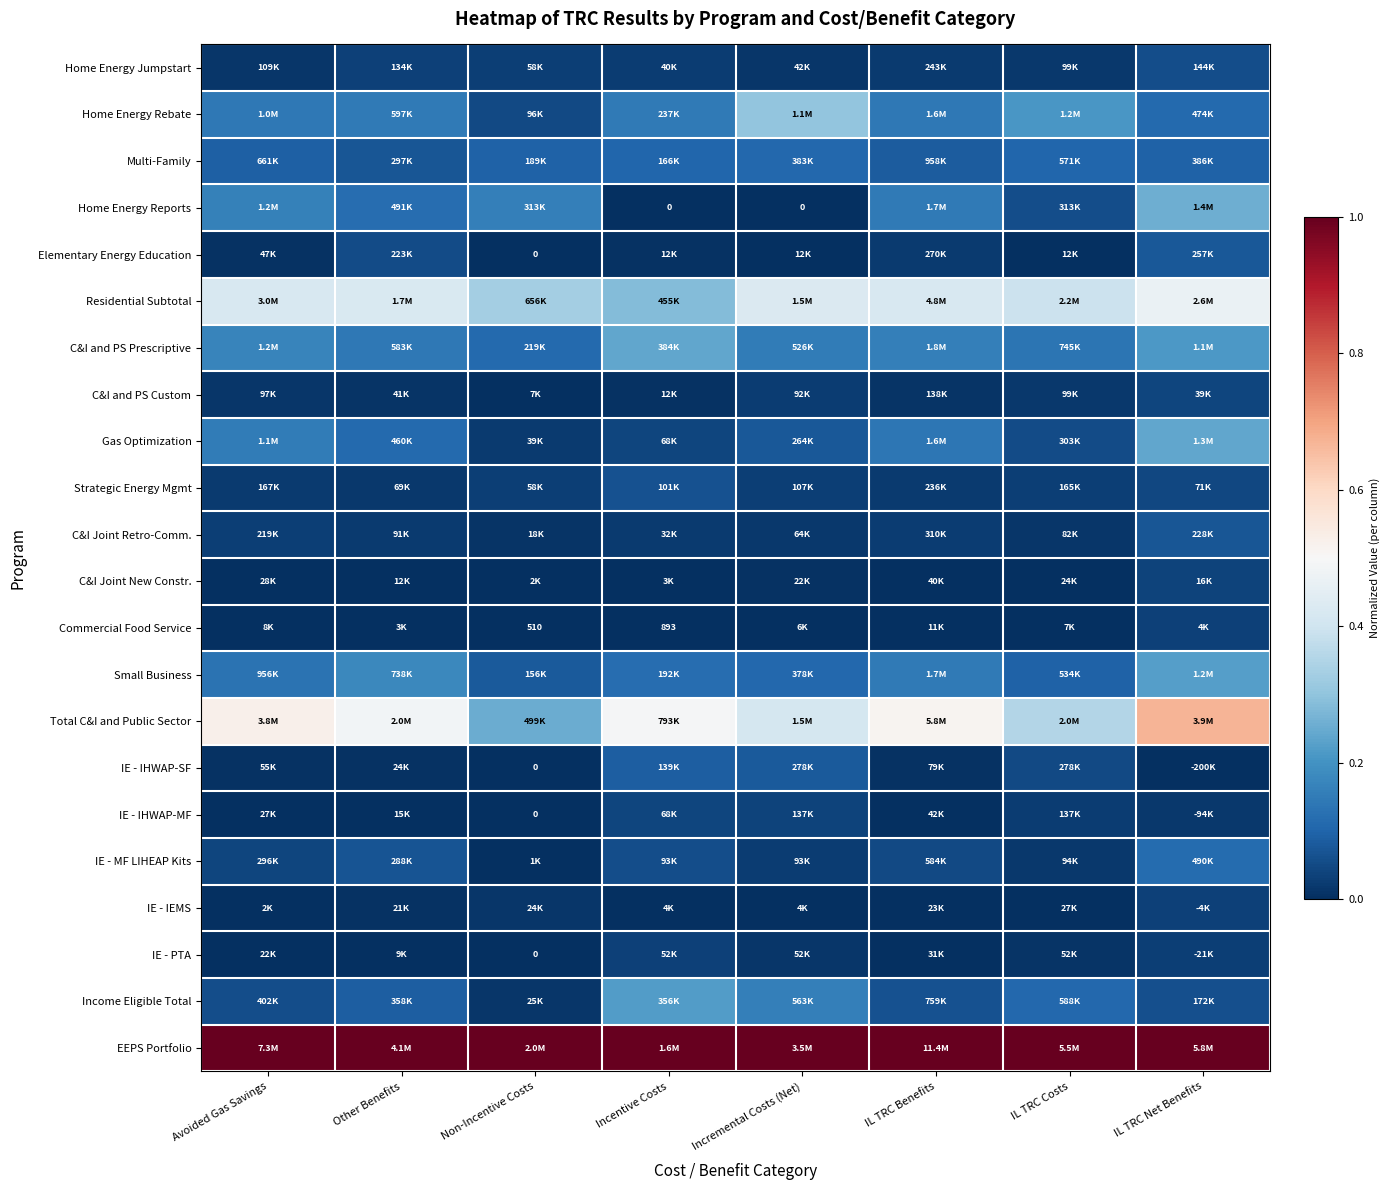

Which category has the lowest value in the Small Business series?

Non-Incentive Costs